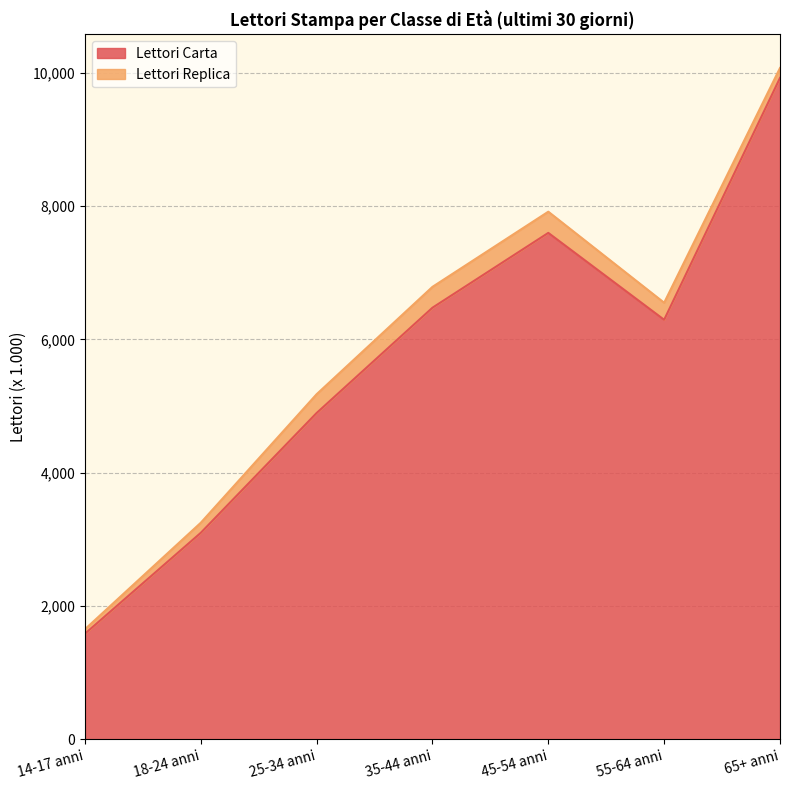

What is the label of the 4th point from the left?

35-44 anni